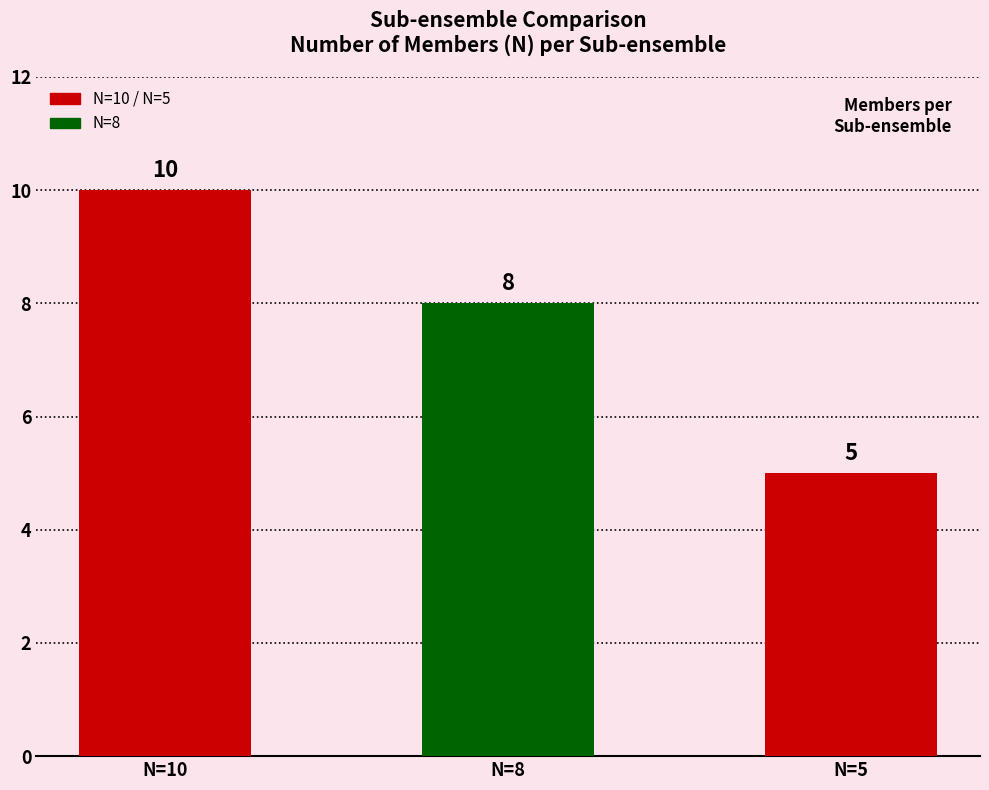

What is the greatest value displayed?

10